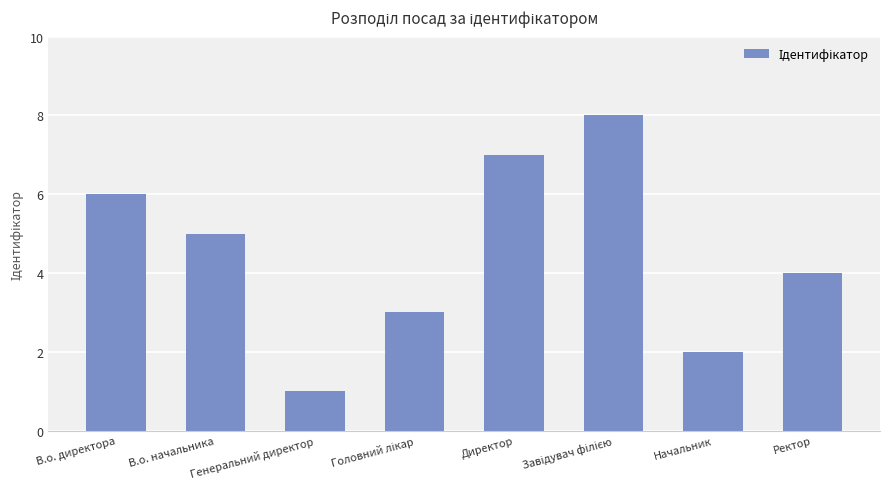

What is the difference between the second highest and second lowest values?

5